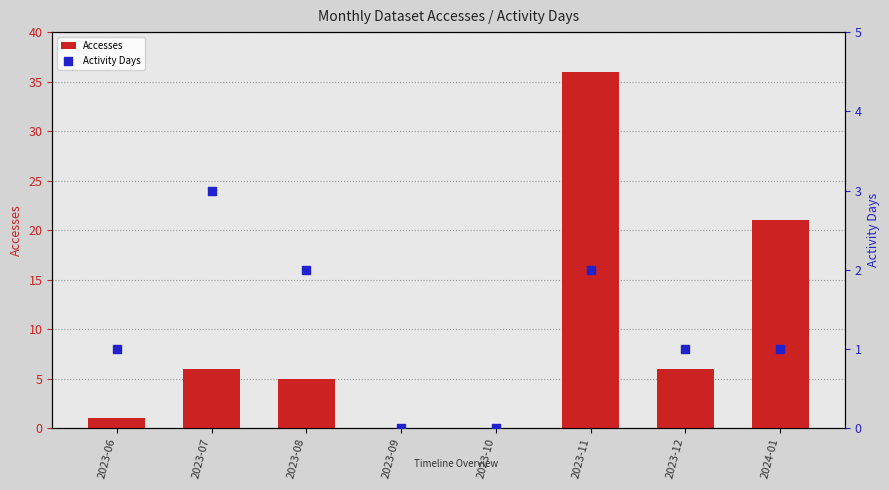

Which series reaches the maximum Y coordinate?

Accesses